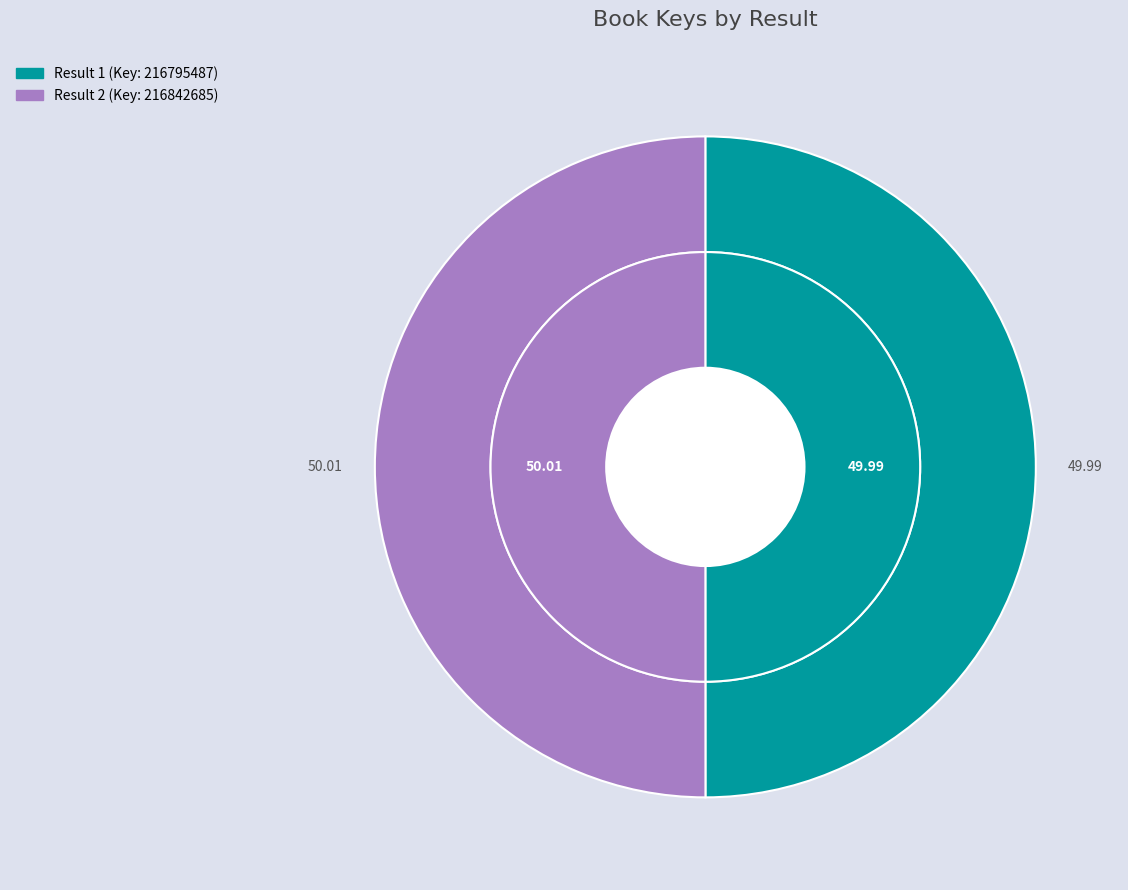

Is the sum of 1 and 2 greater than half?

Yes